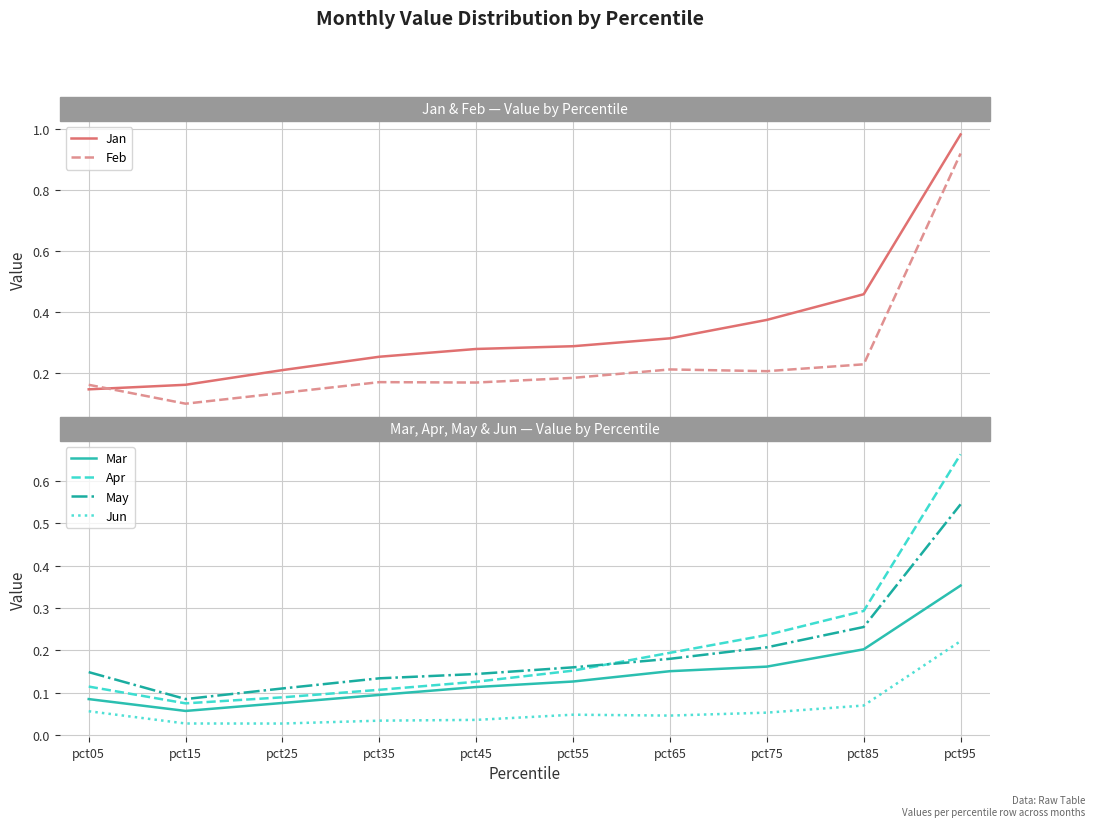

What are all the series names shown in the legend?

Jan, Feb, Mar, Apr, May, Jun